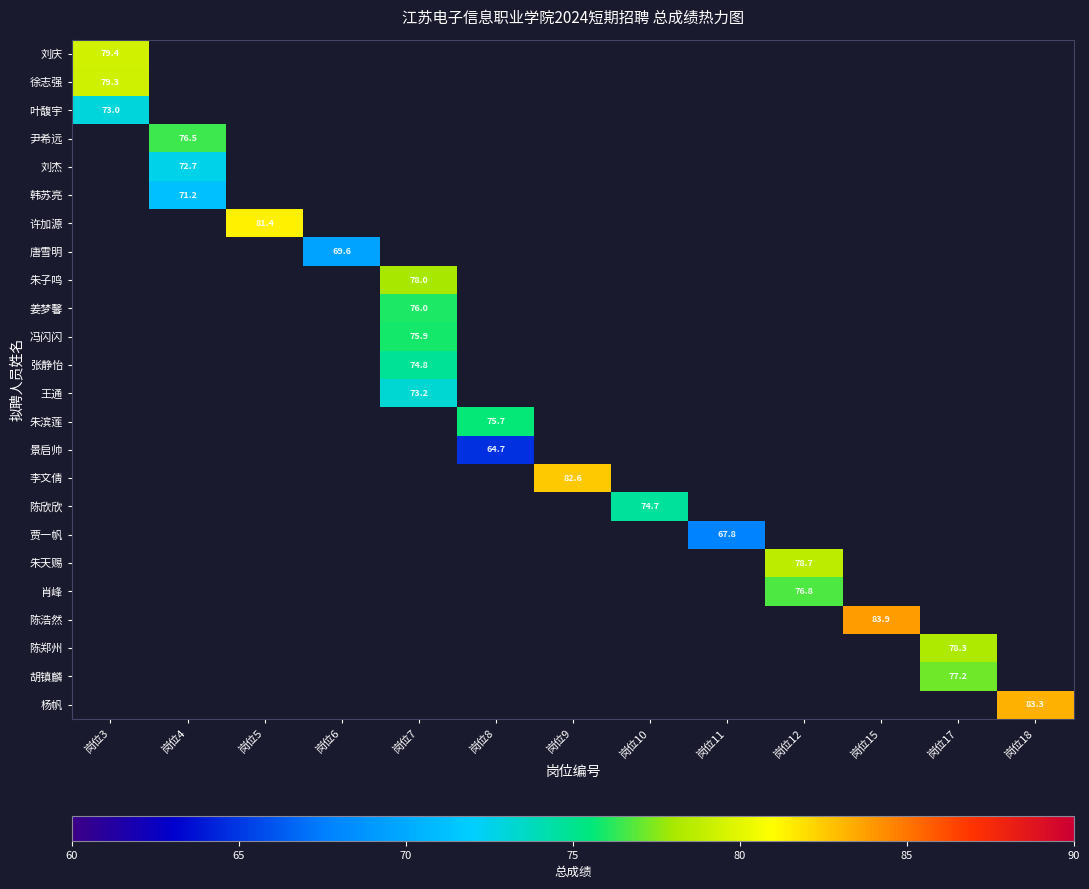

Count the number of categories in the chart.

13